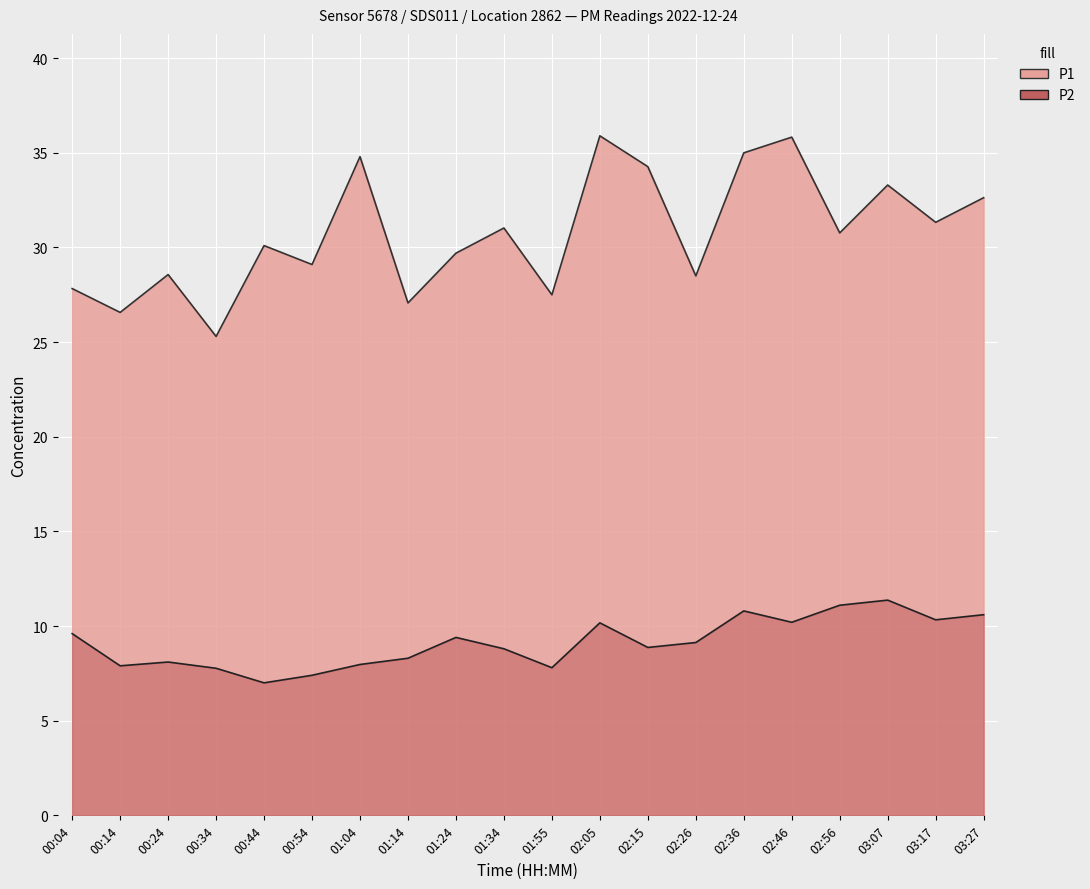

The value of P2 at 00:04 is 9.6. True or false?

True